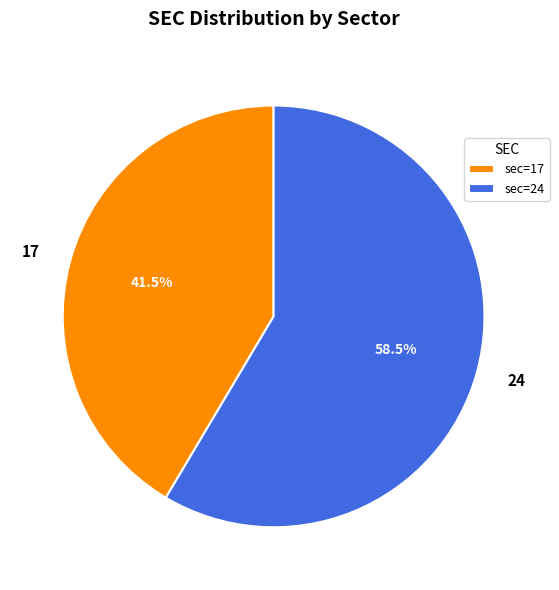

How much of the chart is everything except 24?

41.5%